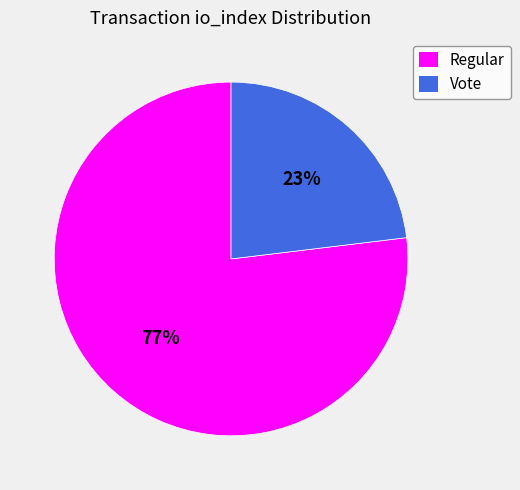

Is there any slice that represents more than half of the pie?

Yes